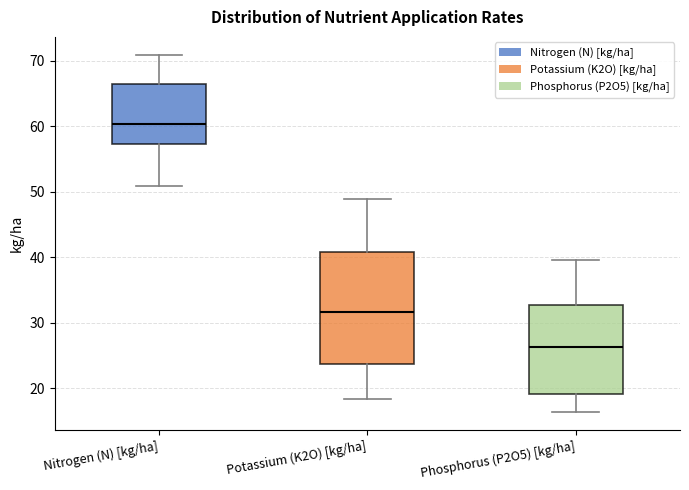

Where does the upper whisker of the box for Phosphorus (P2O5) [kg/ha] end on the y-axis? The values are not printed on the chart, so give them approximately, as read against the axis.

40